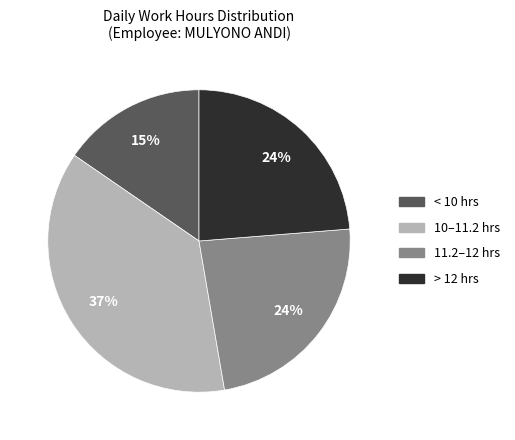

Is there any slice that represents more than half of the pie?

No